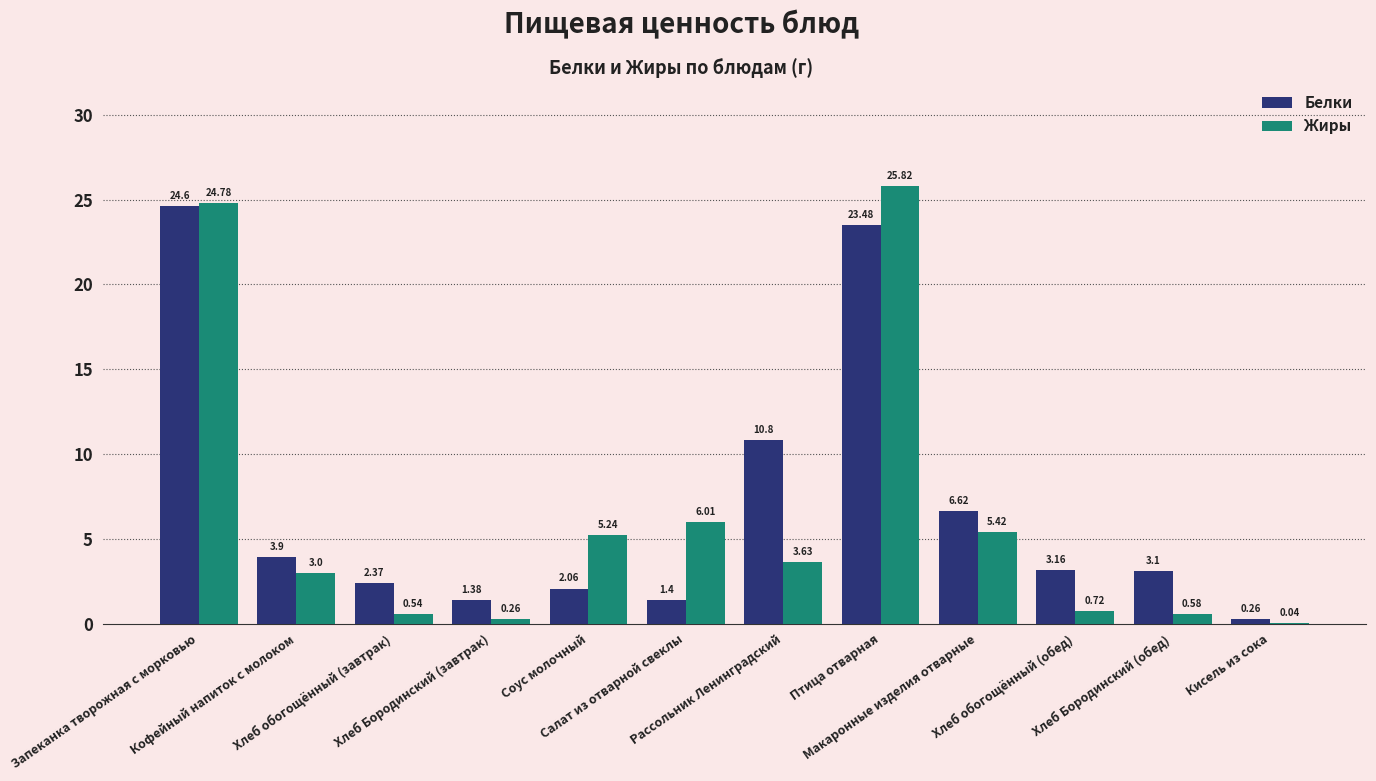

What is the spread (max minus min) of values at Птица отварная?

2.3